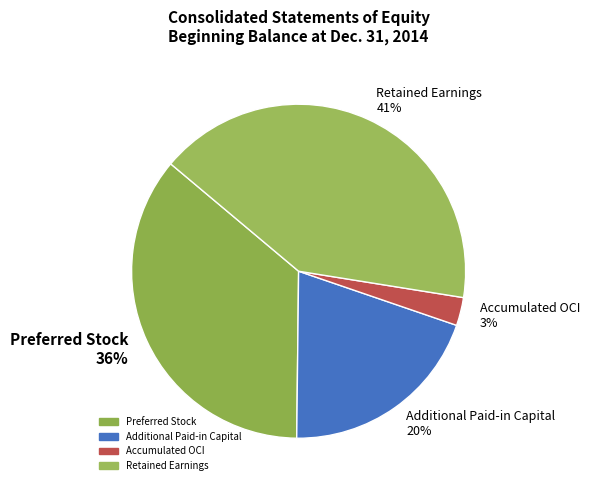

Do Additional Paid-in Capital 20% and Accumulated OCI 3% together represent more than half of the pie?

No